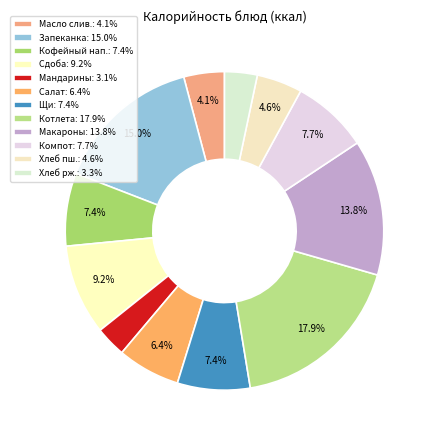

How many slices are in this pie chart?

12